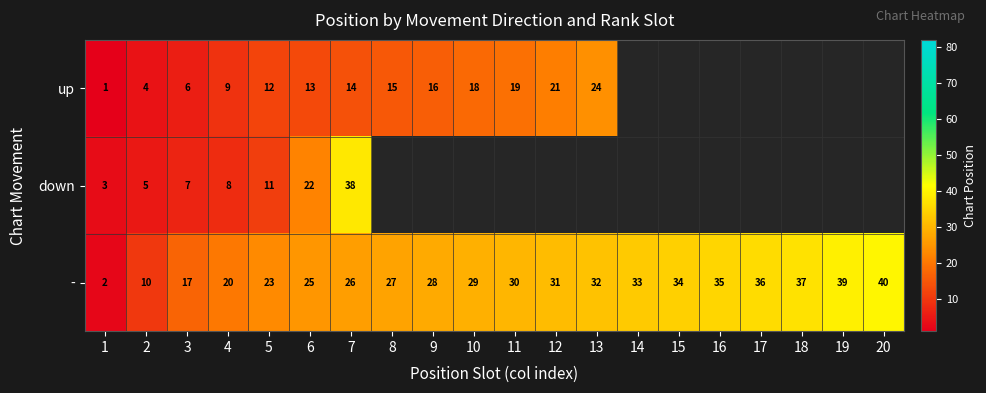

Rank the series at 6 from highest to lowest value.

-, down, up